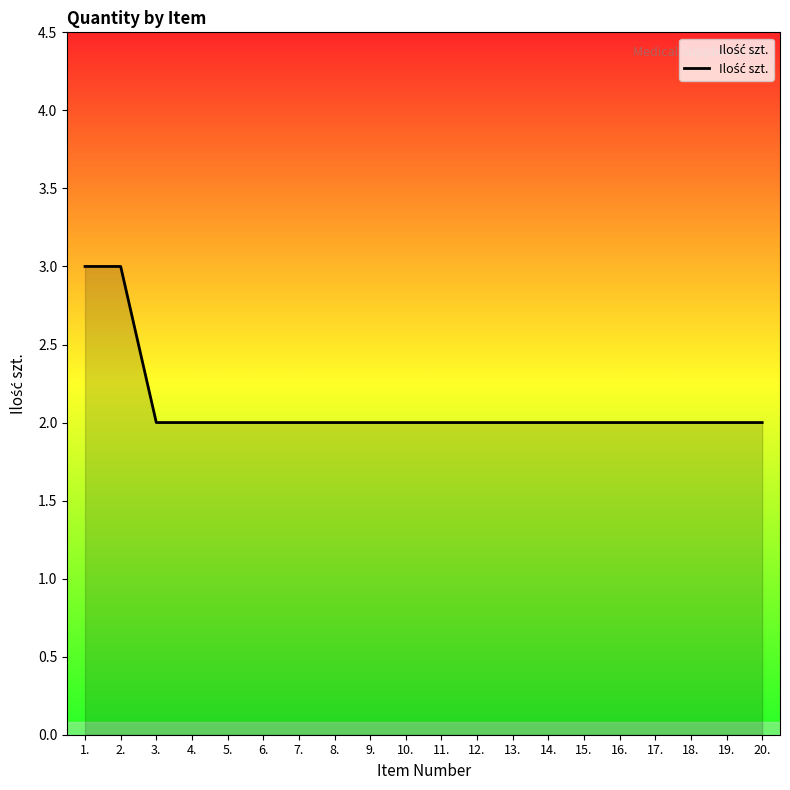

Approximately how many times larger is the value at 5. compared to 9.?

1.0